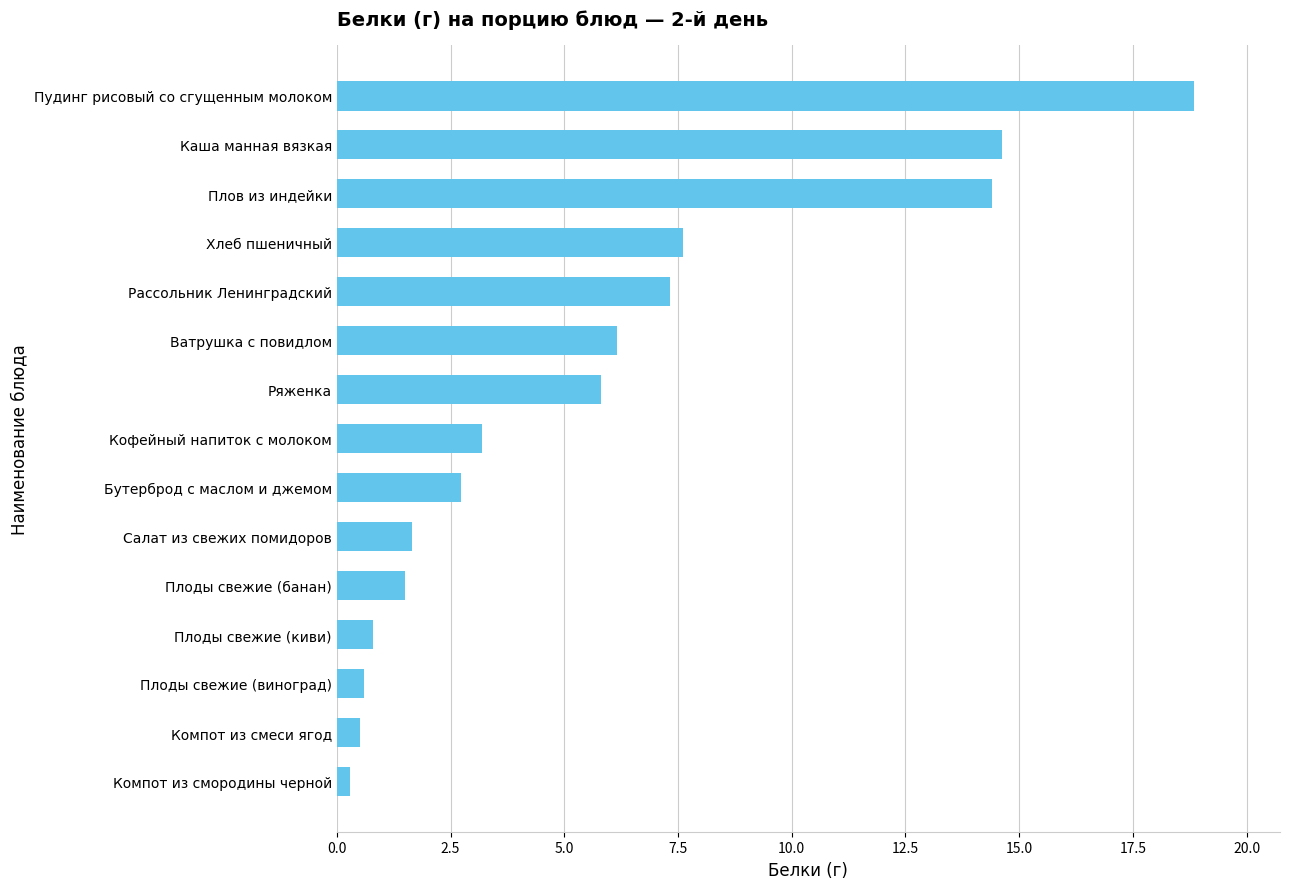

Where is the data nearest to the value 9?

Хлеб пшеничный